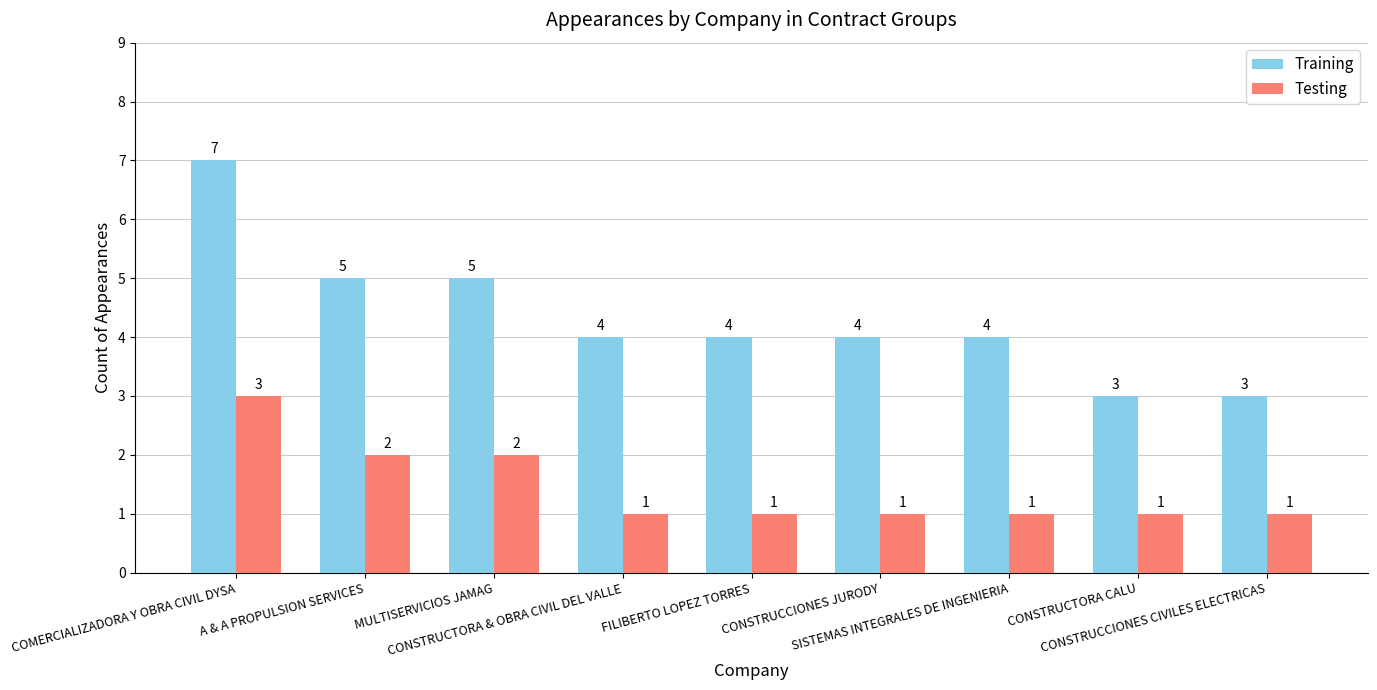

Rank the series by their maximum value, from highest to lowest.

Training, Testing